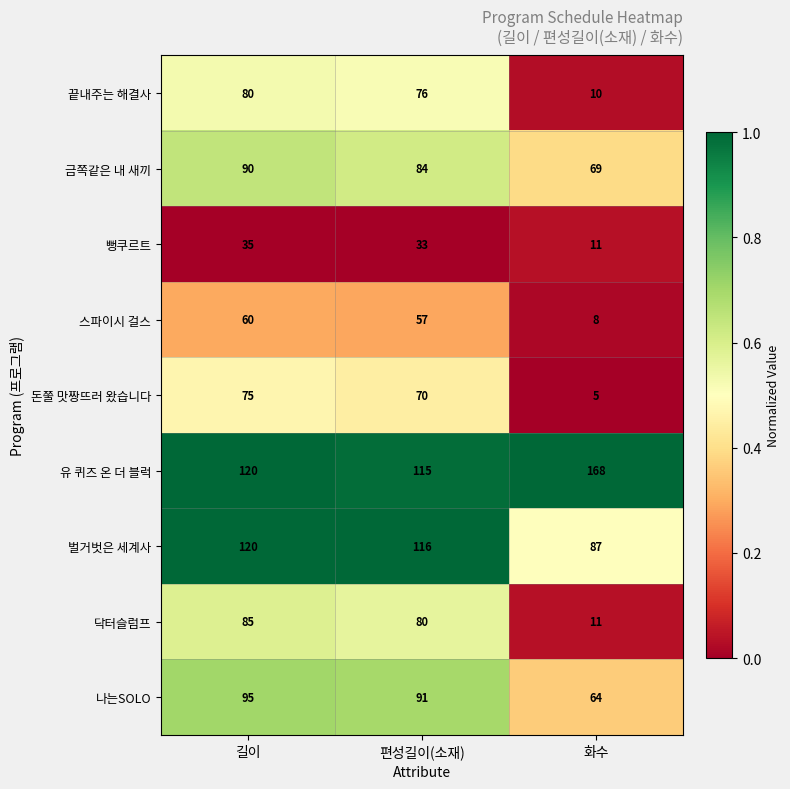

The value of 나는SOLO at 화수 is 102. True or false?

False